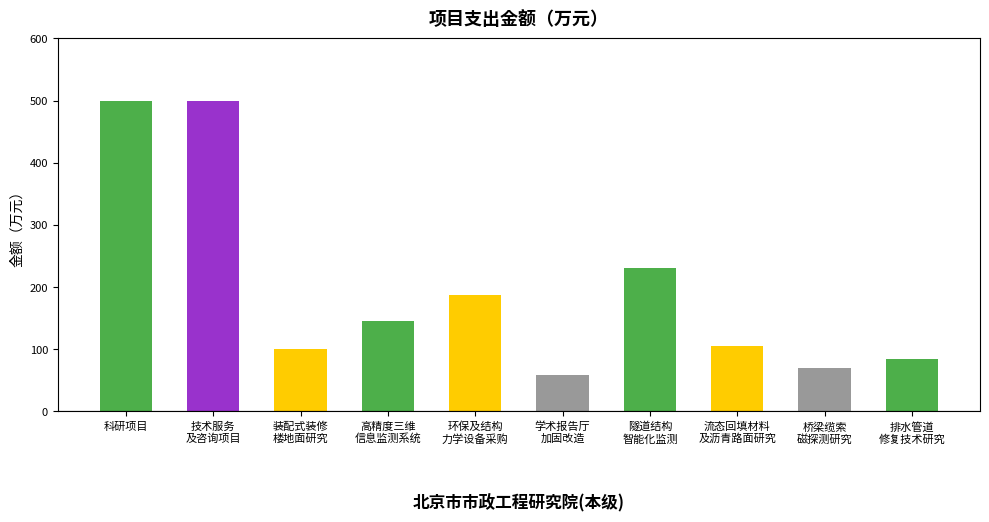

Is it true that the value at 科研项目 is 500.0?

True